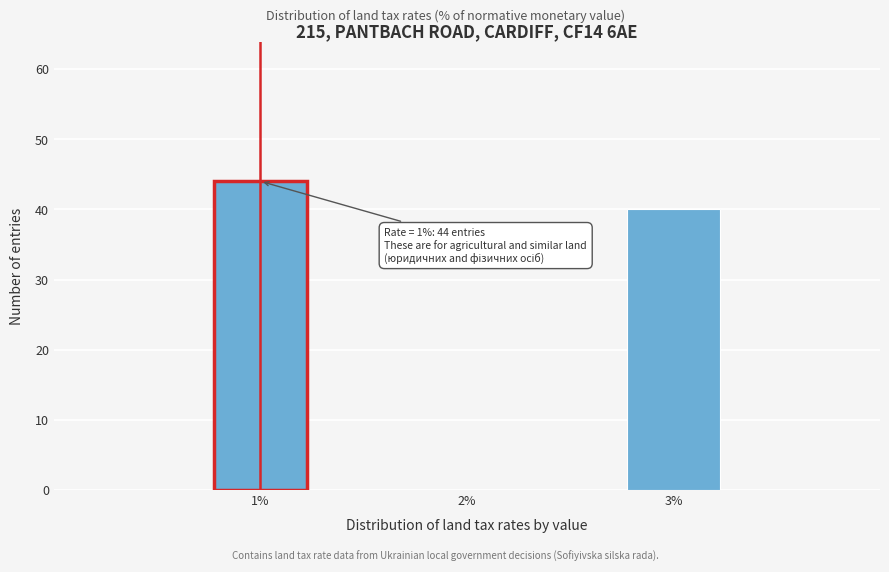

Which range on the x-axis has the tallest bar?

0.75 to 1.25